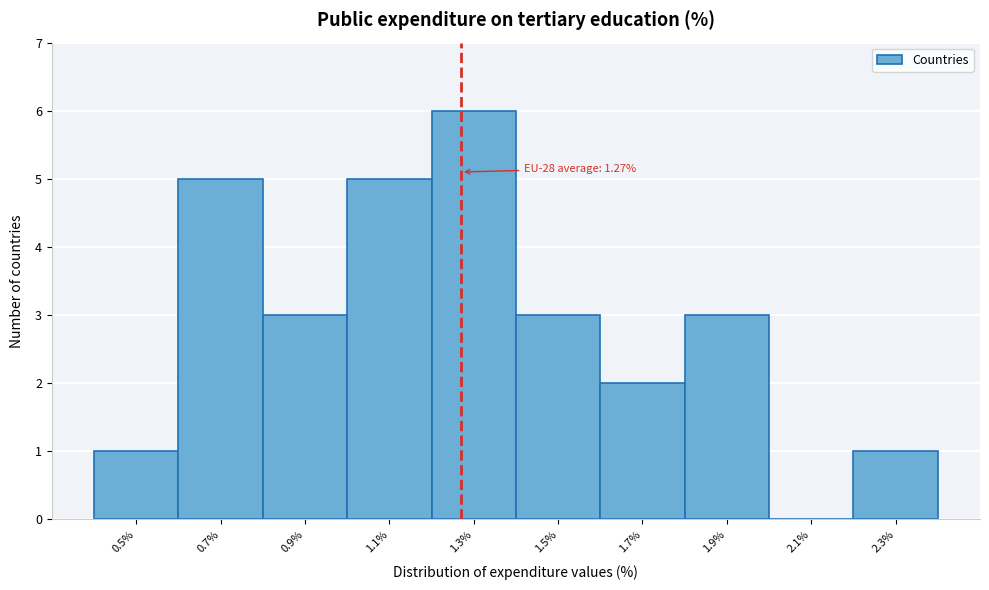

Which range on the x-axis has the tallest bar?

1.2 to 1.4